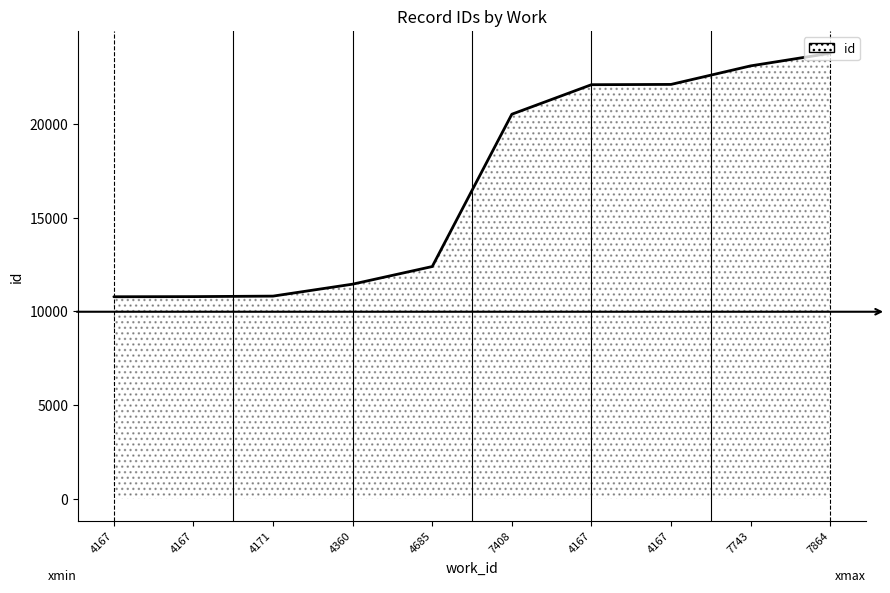

How many lines are shown in the chart?

1